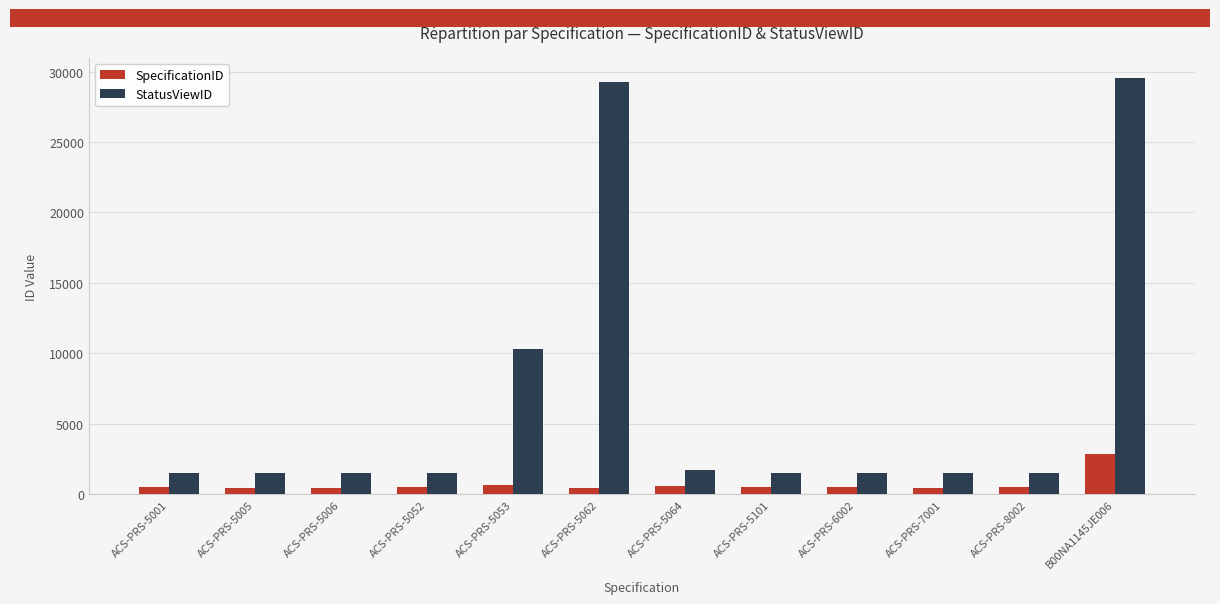

The SpecificationID series shows 479 at ACS-PRS-7001. True or false?

True